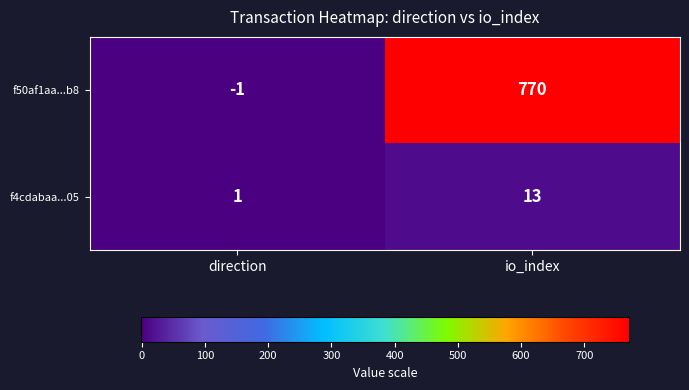

Reading left to right, extract all data points from this chart.

f50af1aa...b8: -1	770
f4cdabaa...05: 1	13